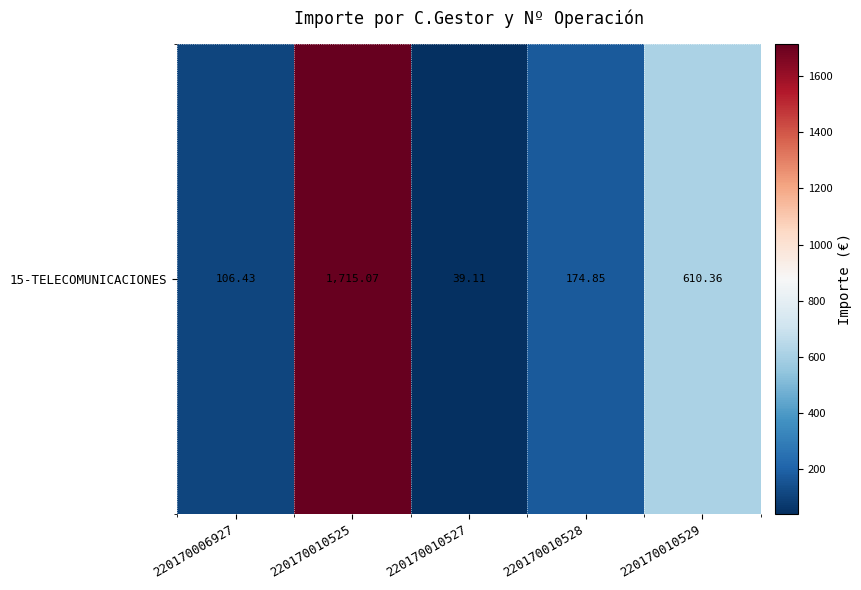

Where is the data nearest to the value 877?

220170010529